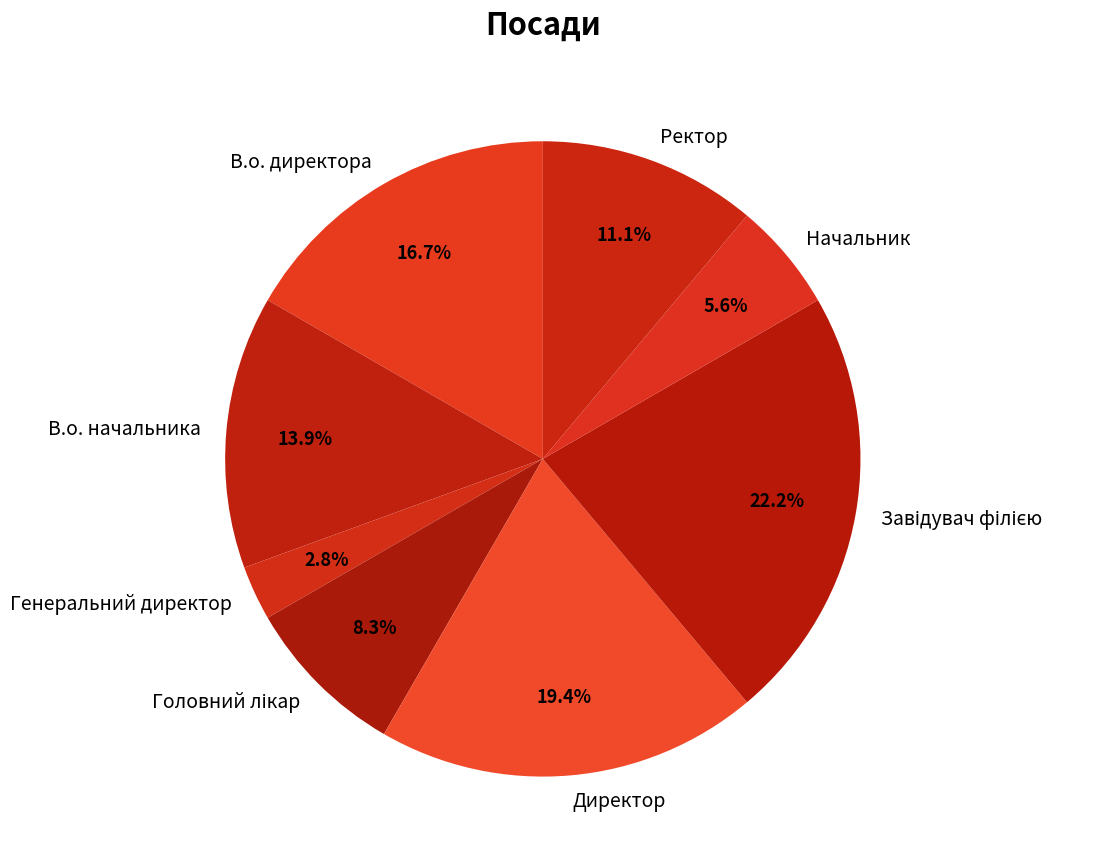

How many slices are in this pie chart?

8